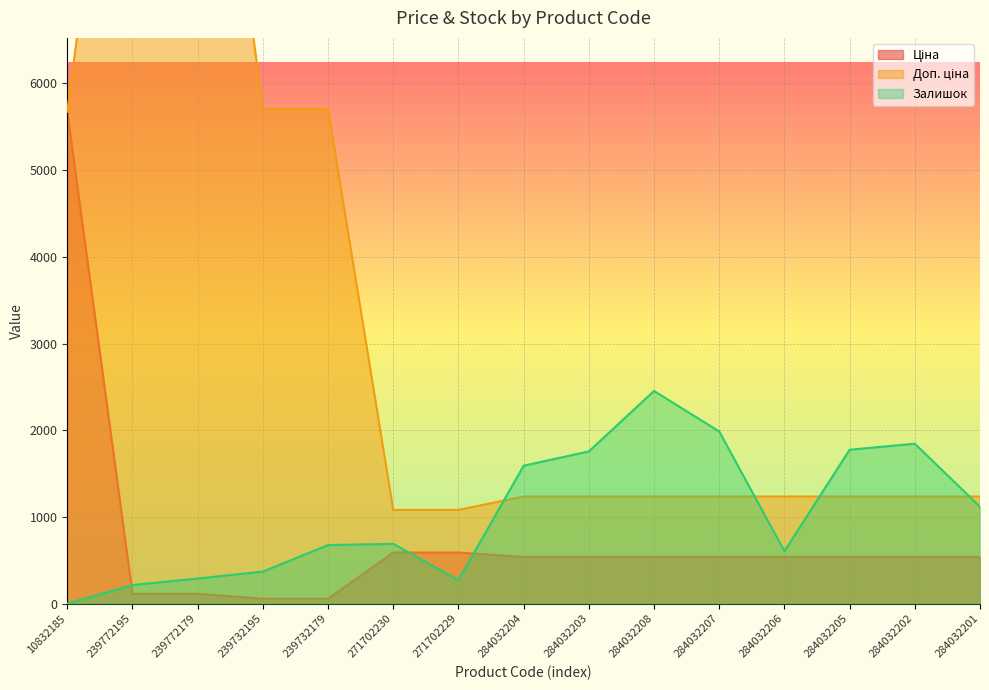

The Залишок series shows 370.0 at 239732195. True or false?

True